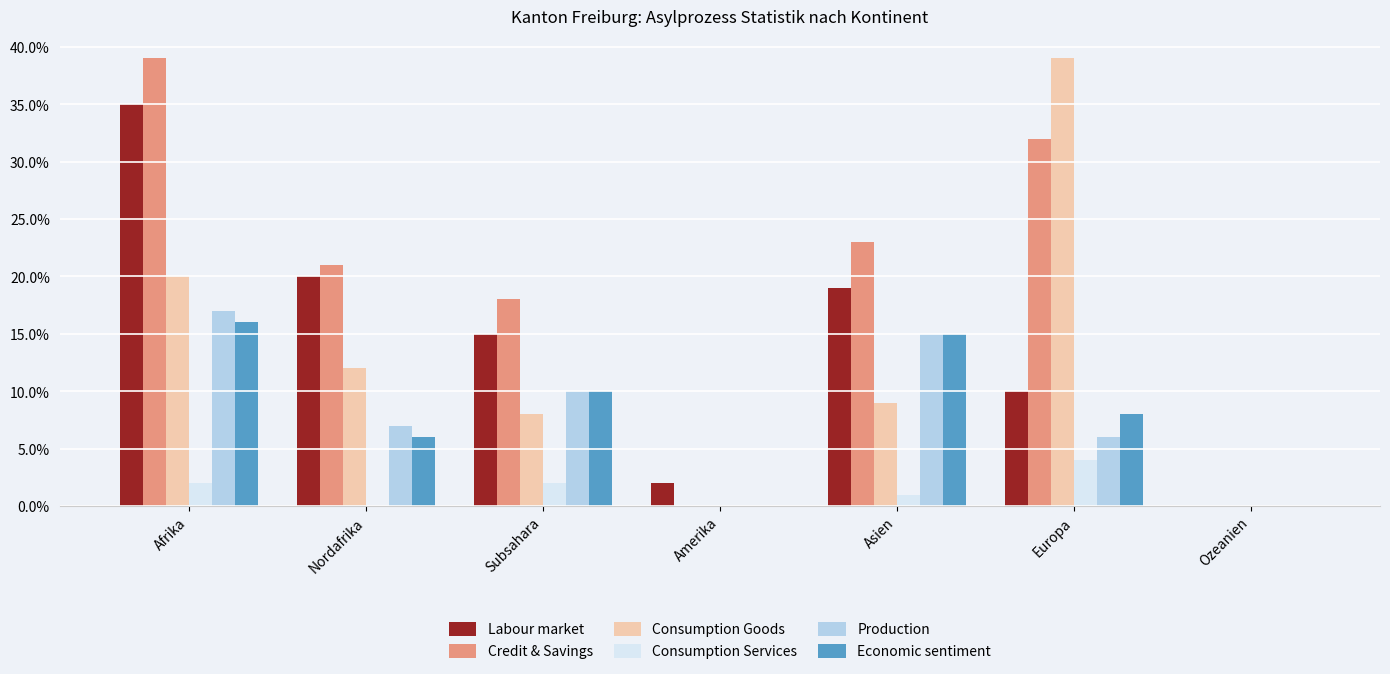

What are all the series names shown in the legend?

Labour market, Credit & Savings, Consumption Goods, Consumption Services, Production, Economic sentiment